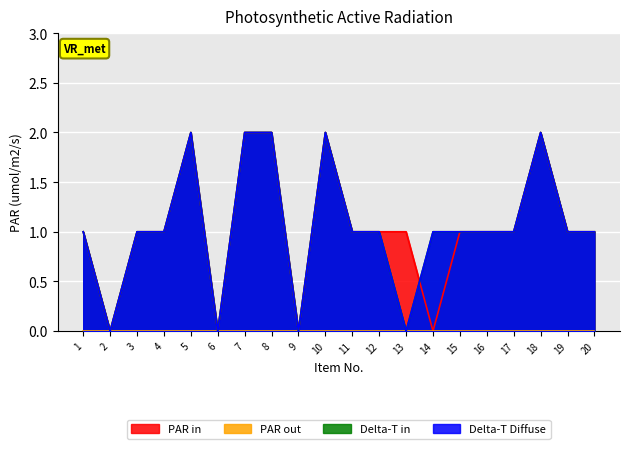

The value of Delta-T in at 12 is 1. True or false?

False